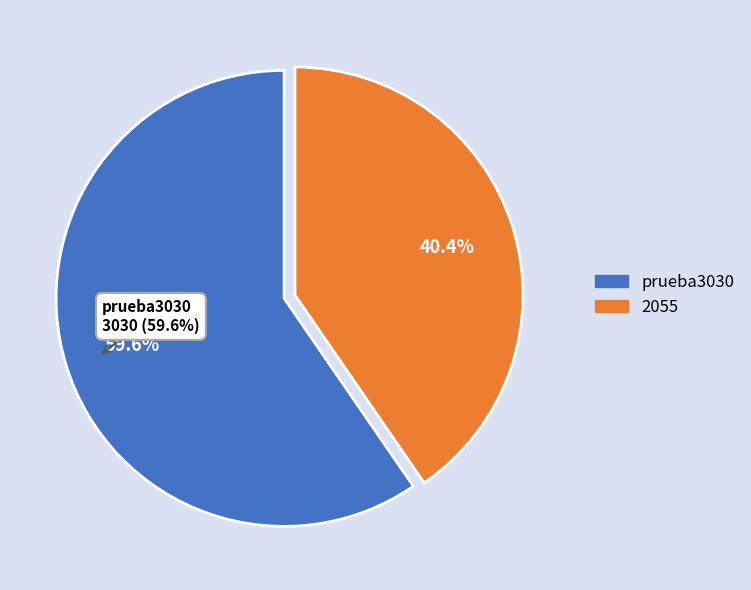

What is the change in value from prueba3030 to 2055?

-975